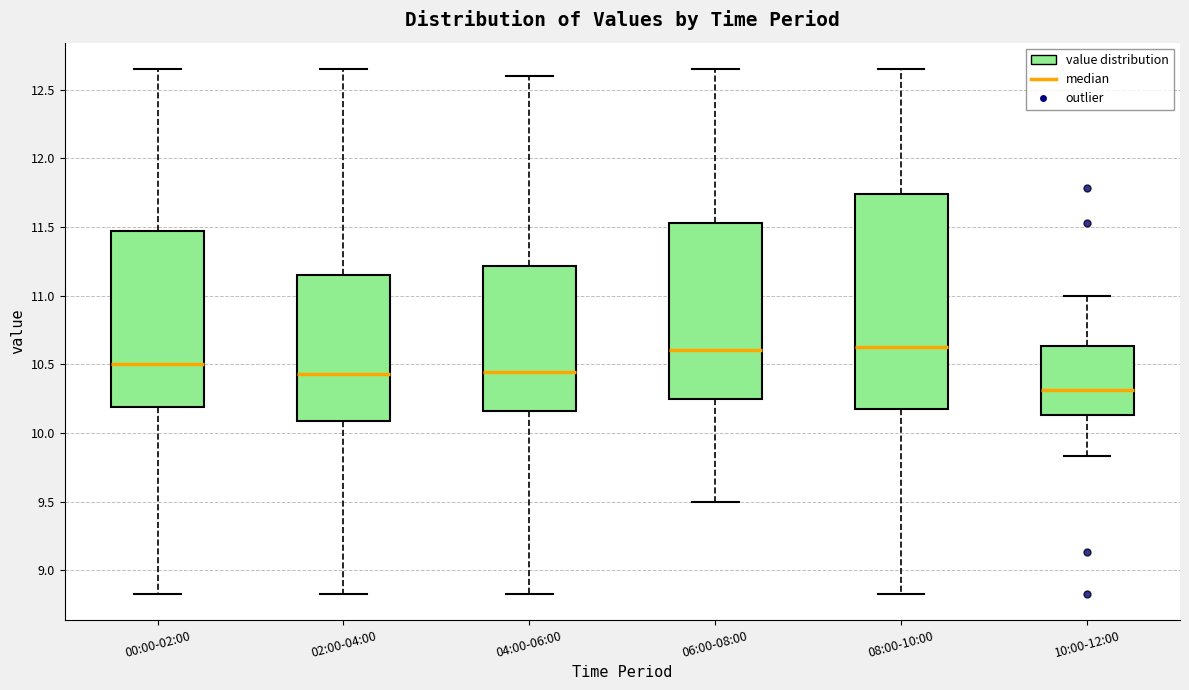

Reading left to right, read every box against the y-axis: the position of its median line, the range the box covers, and the ends of its whiskers. The values are not printed on the chart, so give them approximately, as read against the axis.

00:00-02:00: median 10.50, box 10.20 to 11.45, whiskers 8.85 to 12.65
02:00-04:00: median 10.45, box 10.10 to 11.15, whiskers 8.85 to 12.65
04:00-06:00: median 10.45, box 10.15 to 11.20, whiskers 8.85 to 12.60
06:00-08:00: median 10.60, box 10.25 to 11.55, whiskers 9.50 to 12.65
08:00-10:00: median 10.65, box 10.20 to 11.75, whiskers 8.85 to 12.65
10:00-12:00: median 10.30, box 10.15 to 10.65, whiskers 9.85 to 11.00